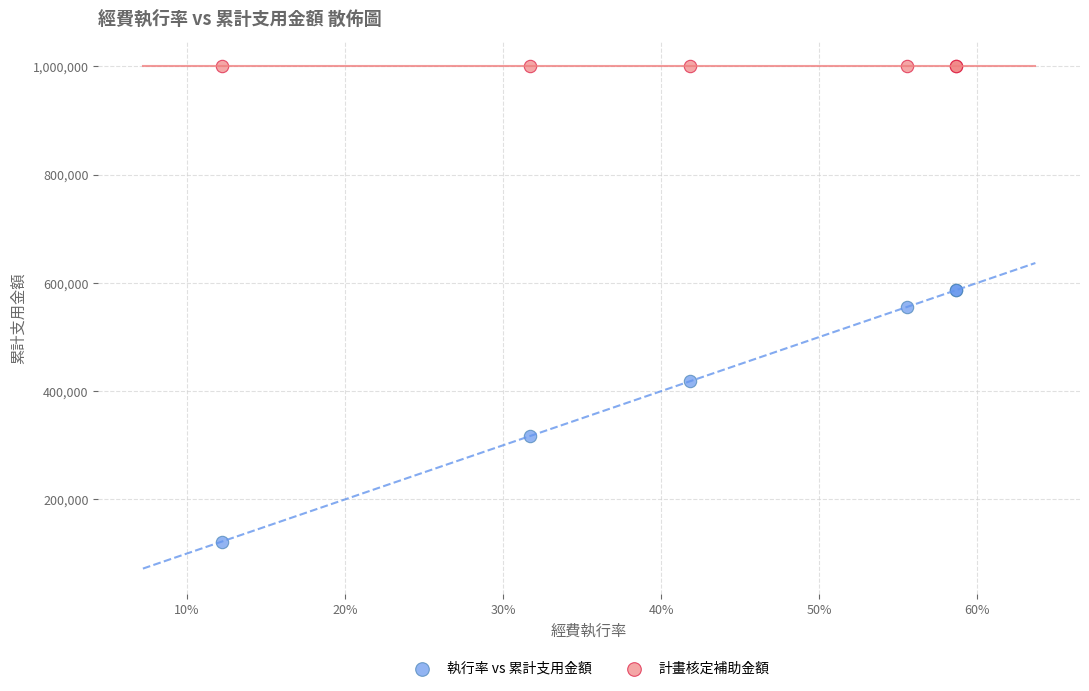

Which series contains the highest Y value?

計畫核定補助金額